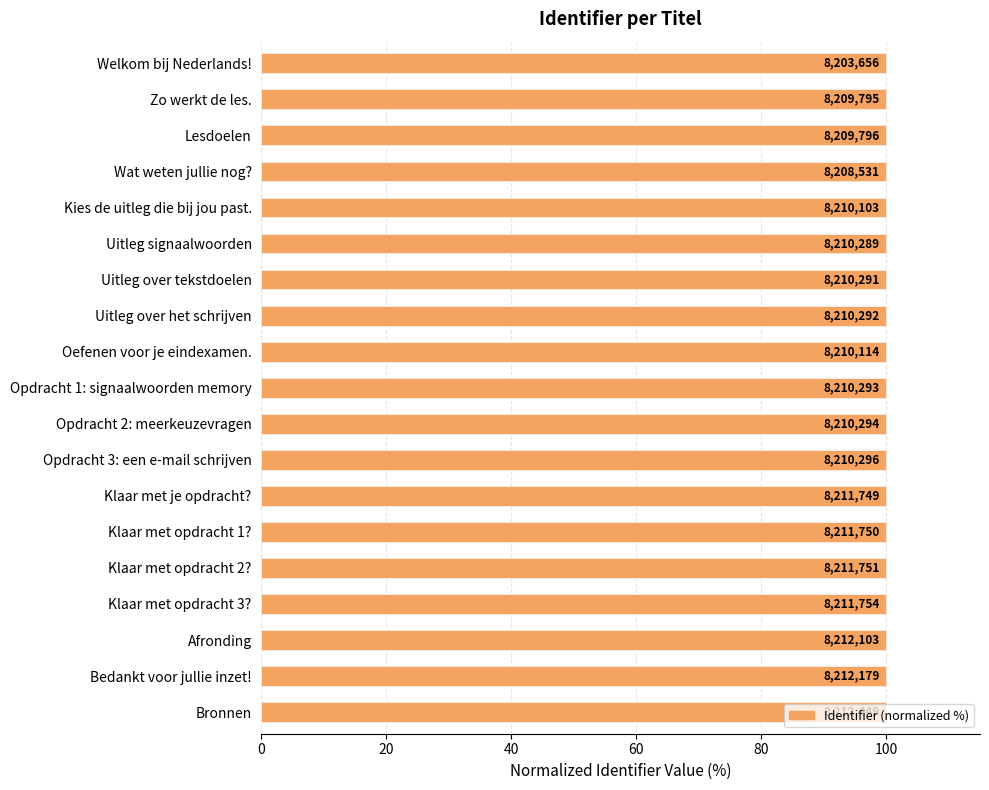

What is the difference between the maximum and minimum values?

0.1